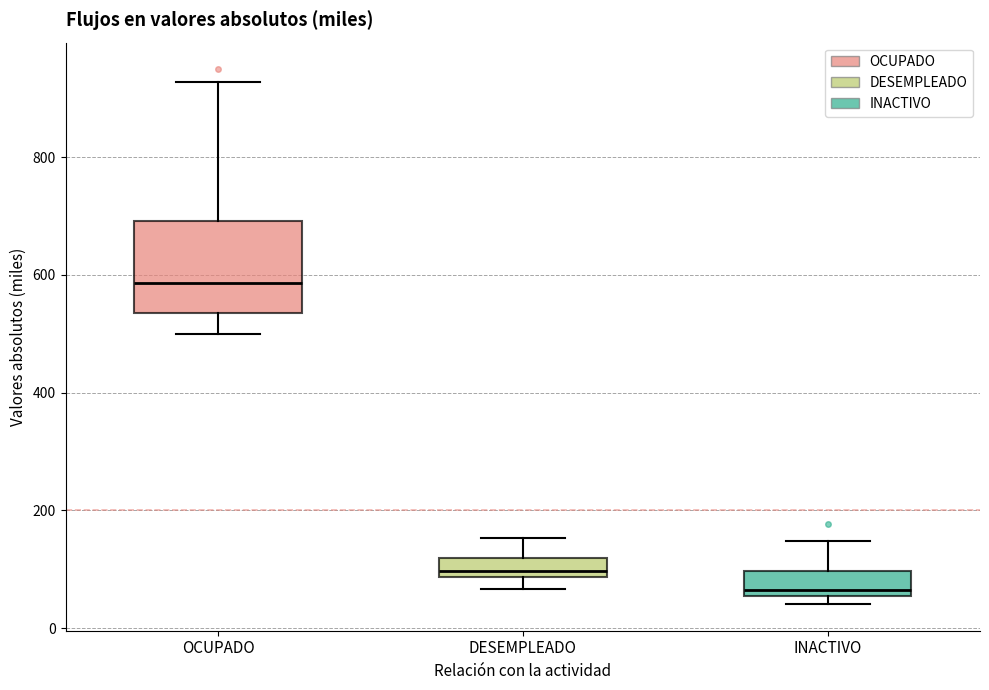

Reading left to right, transcribe this box plot: for each box, give where its median line is, the range the box spans, and where its two whiskers end, as read against the y-axis. The values are not printed on the chart, so give them approximately, as read against the axis.

OCUPADO: median 580, box 540 to 700, whiskers 500 to 920
DESEMPLEADO: median 100, box 80 to 120, whiskers 60 to 160
INACTIVO: median 60 (just above the box's lower edge), box 60 to 100, whiskers 40 to 140